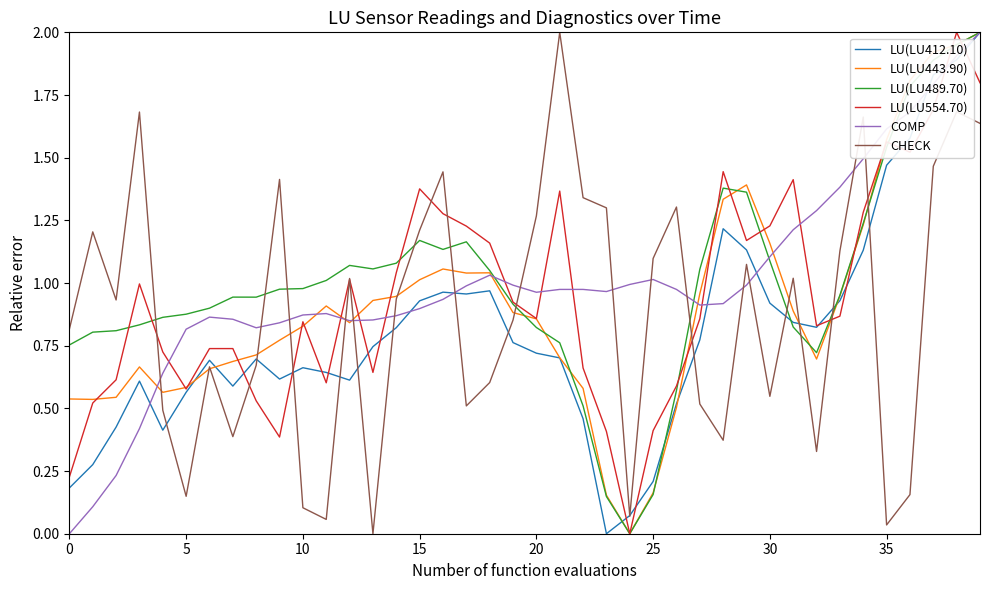

After their last crossing, which series has the higher values: CHECK or COMP?

COMP